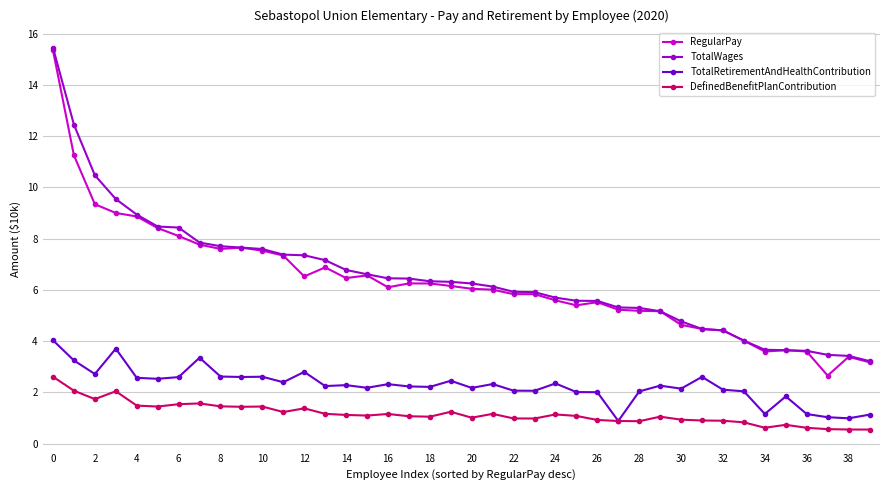

Which series has the largest total across all categories?

TotalWages